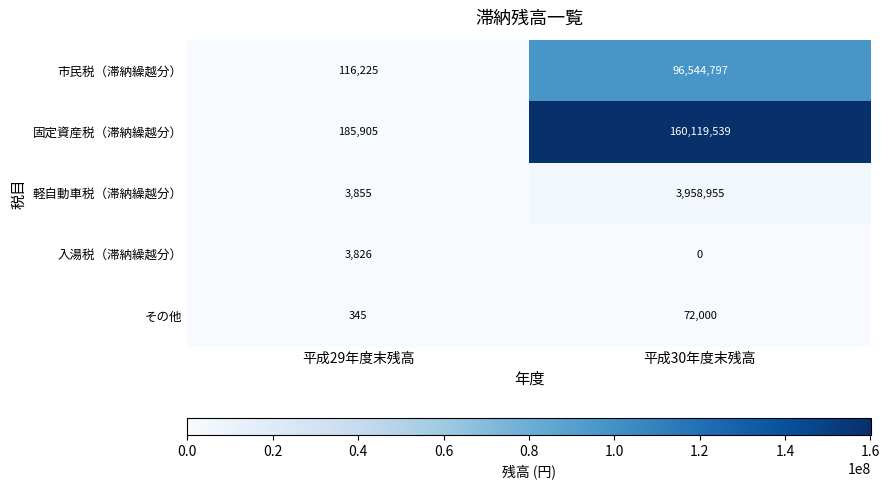

What is the greatest value displayed?

160119539